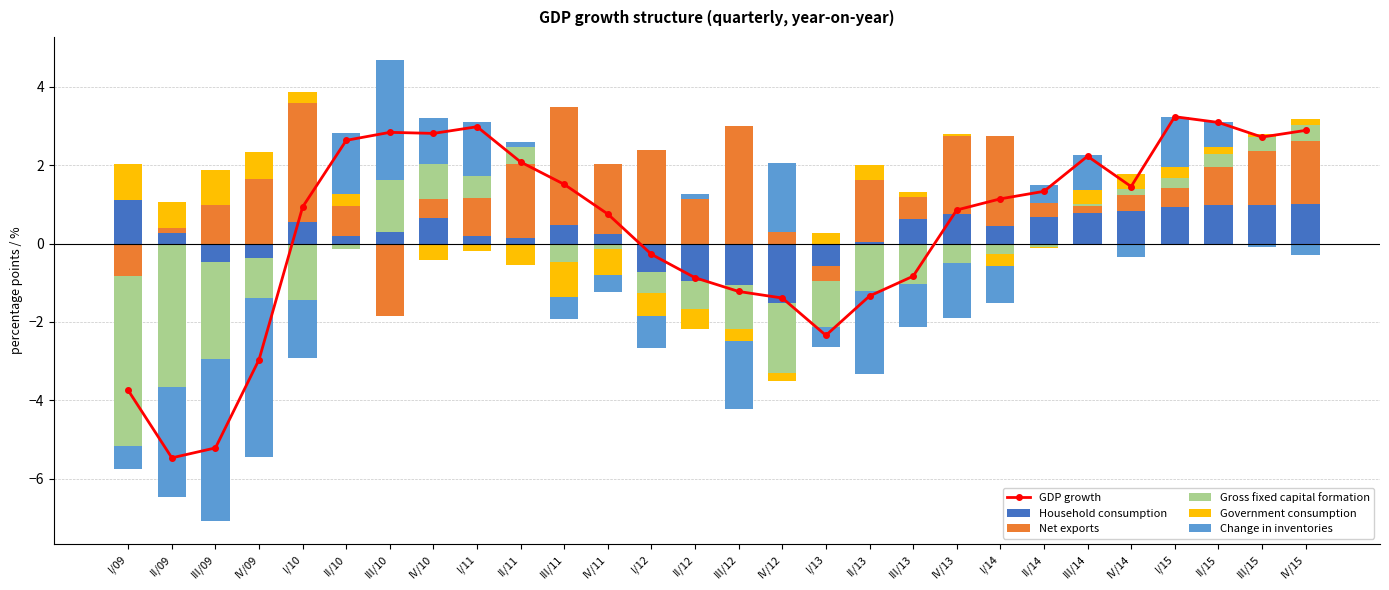

At which label does Government consumption reach its minimum?

IV/10